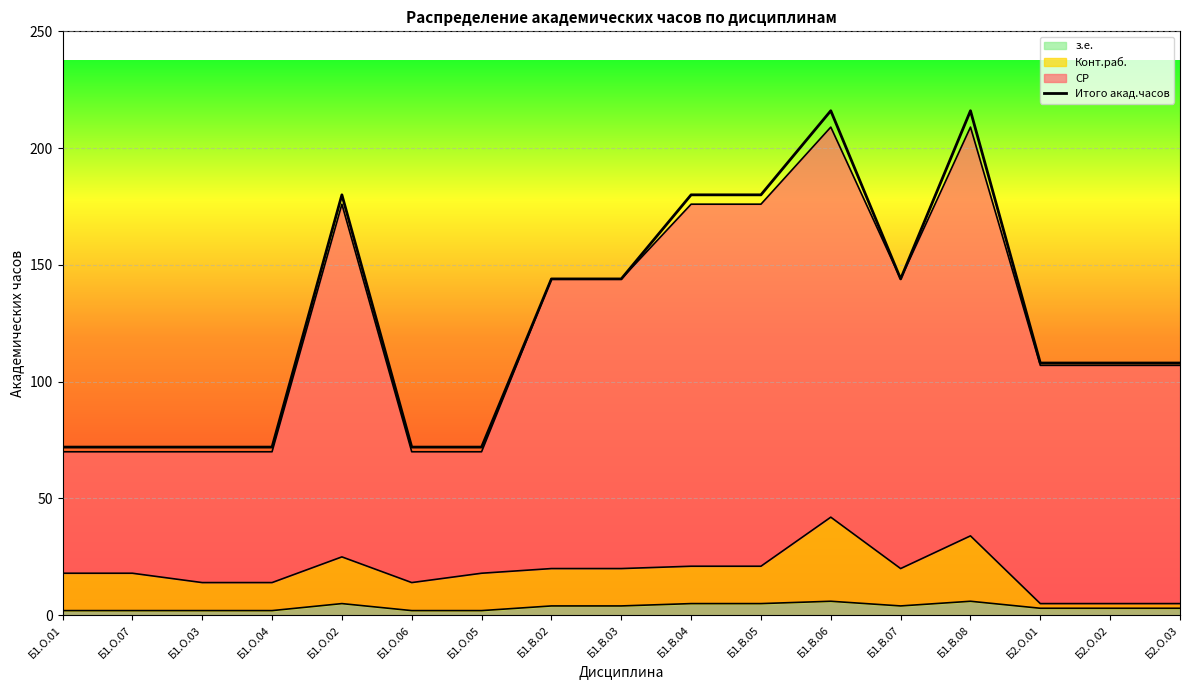

At which category does the chart reach its peak across all series?

Б1.В.06